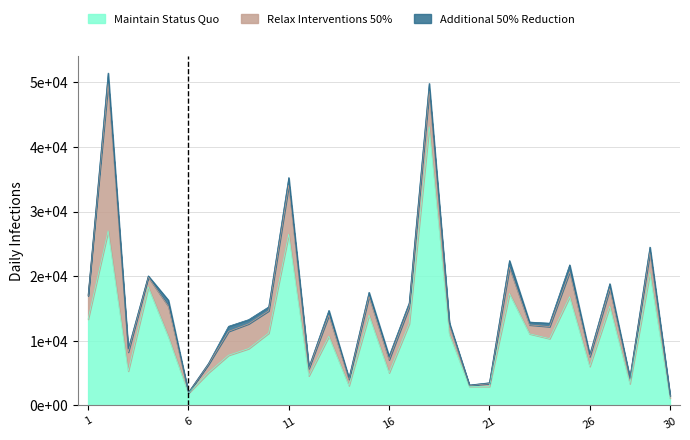

True or false: Total Refs. has a value of 20538 at 29.

True